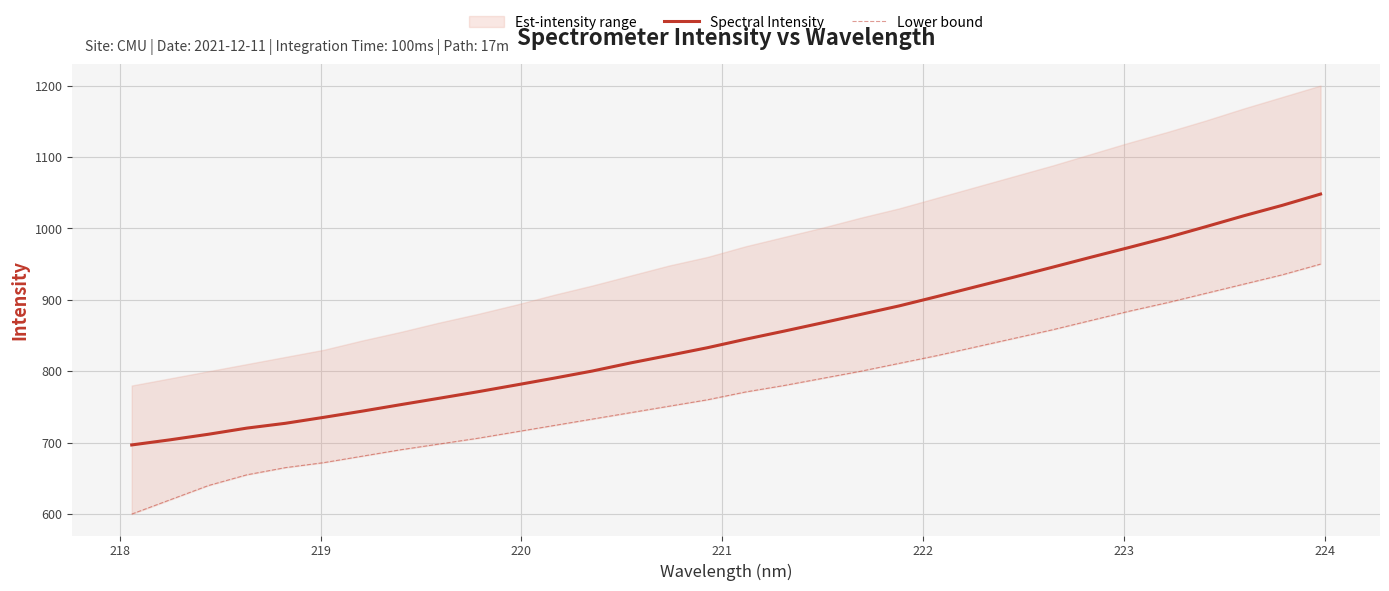

What is the lowest value of the Spectral Intensity series?

696.8